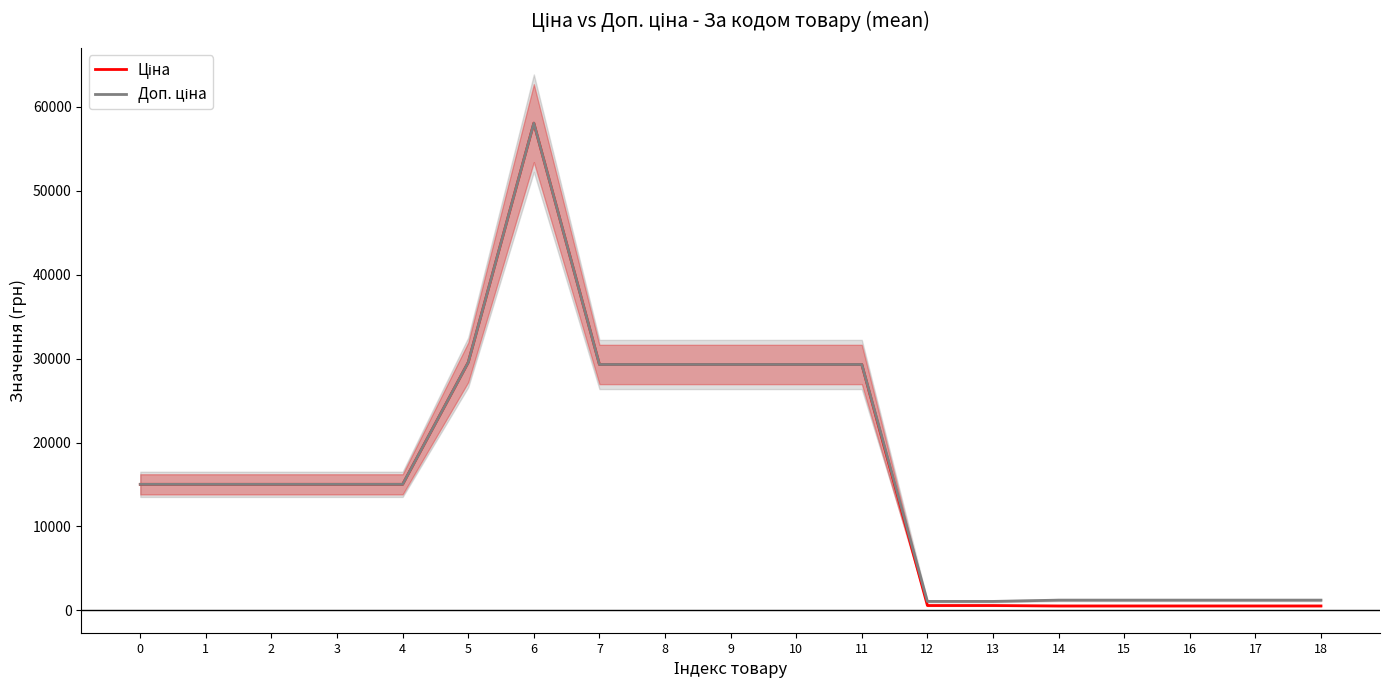

The Ціна series shows 21421.3 at 2. True or false?

False